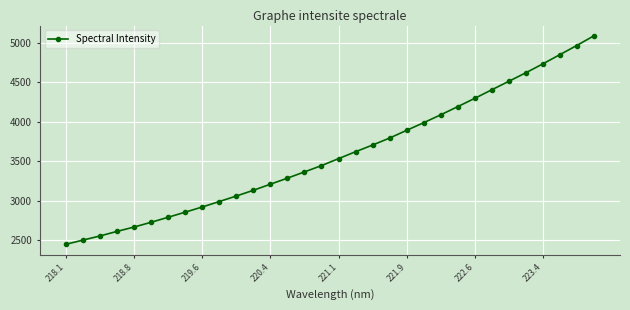

True or false: there are more than 2 points higher than both neighbors.

False